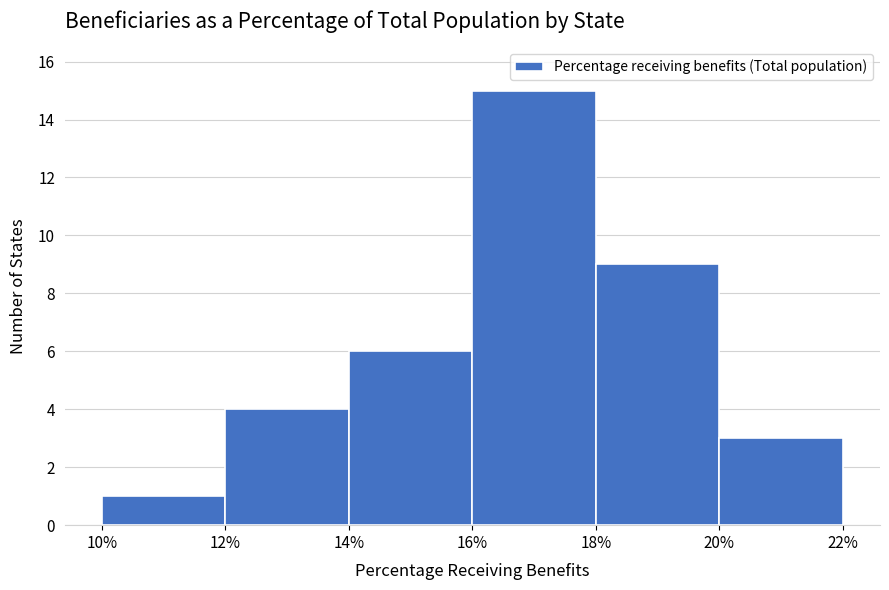

Over which range of the x-axis is the bar tallest?

16% to 18%